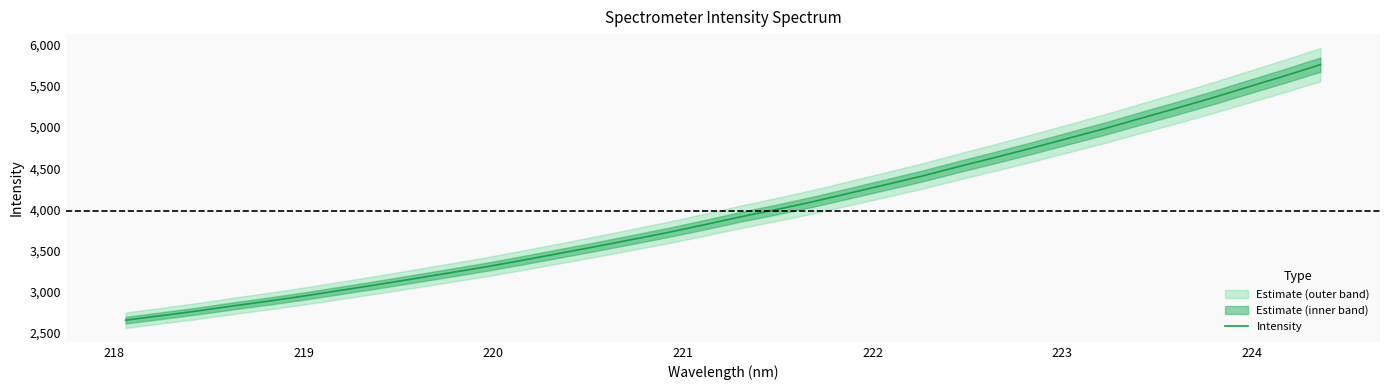

What is the smallest value displayed?

2655.3